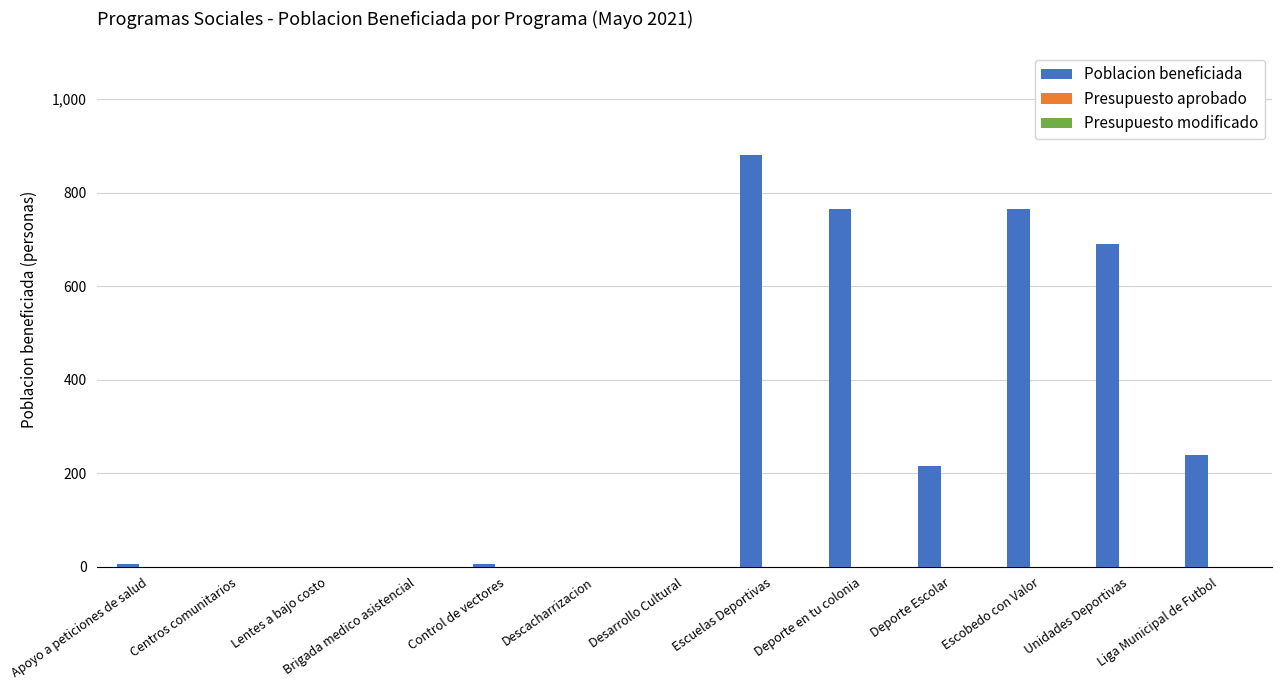

Is it true that the value at Escuelas Deportivas is 880?

True